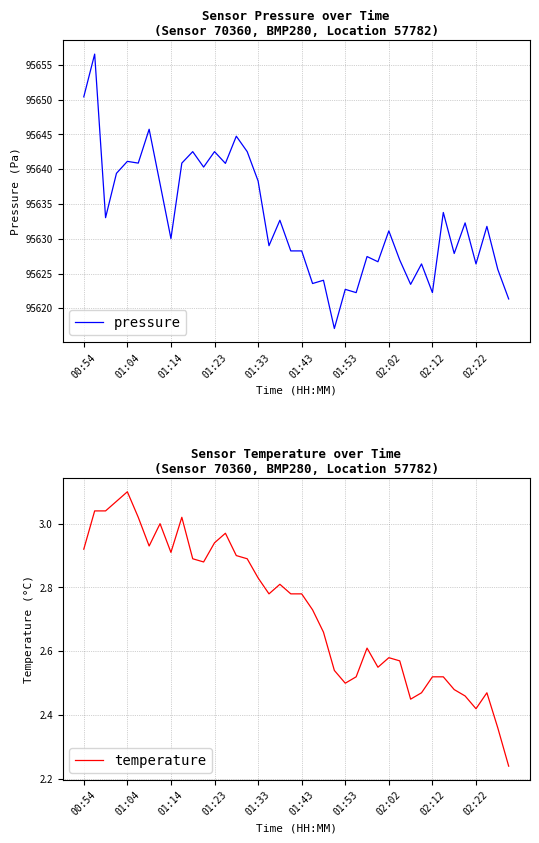

What are all the series names shown in the legend?

pressure, temperature